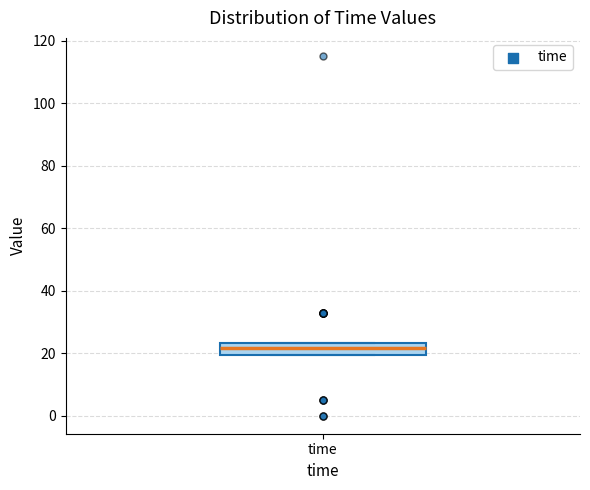

Read this box plot against the y-axis: the position of the median line, the range covered by the box, and the ends of both whiskers. The values are not printed on the chart, so give them approximately, as read against the axis.

median 22, box 20 to 24, whiskers 20 to 24